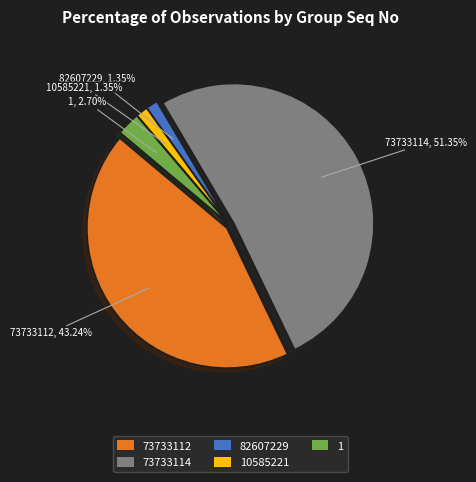

True or false: 73733112 accounts for 31% of the total.

False